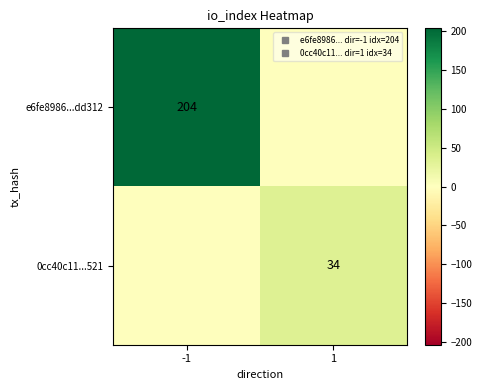

Which series has the widest spread of values?

e6fe8986...dd312